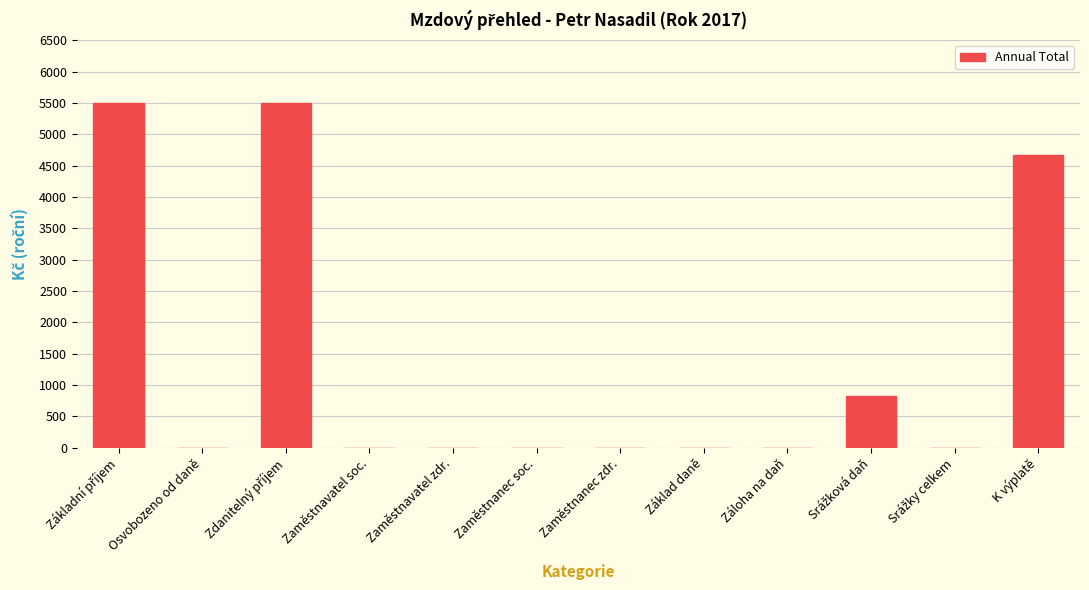

What is the maximum value shown in the chart?

5500